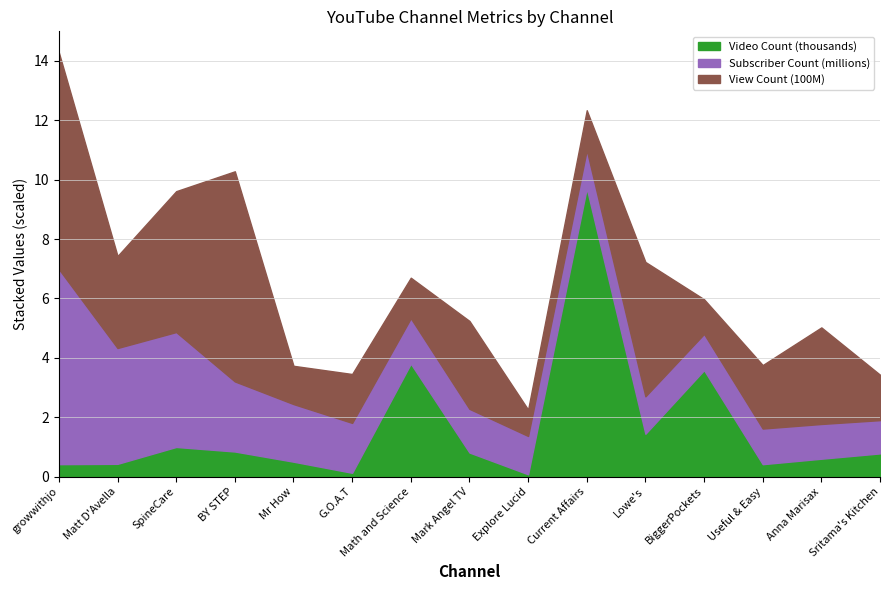

Where is the first local maximum for Video Count?

SpineCare